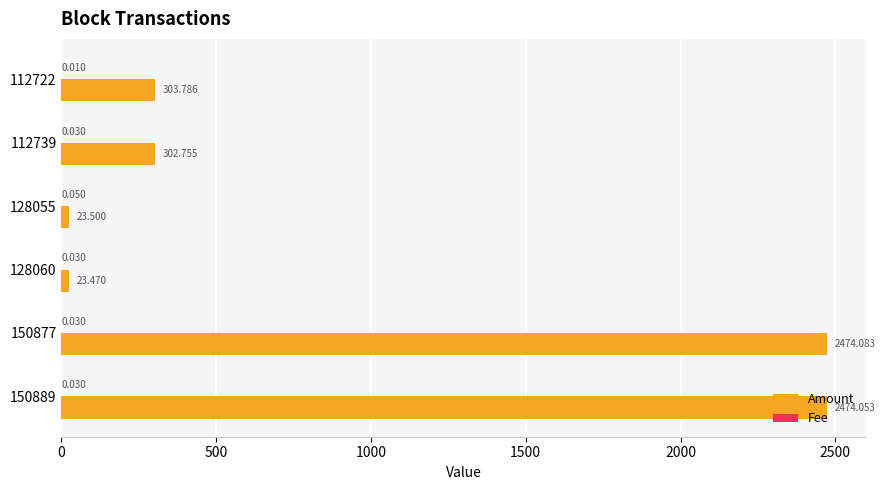

What is the average value of the Amount series?

933.6